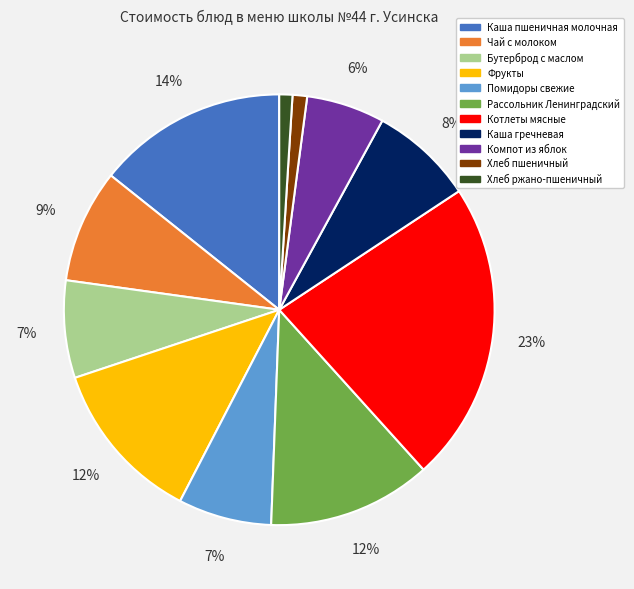

To the nearest percent, what is the difference between the largest and smallest slice percentages?

22%